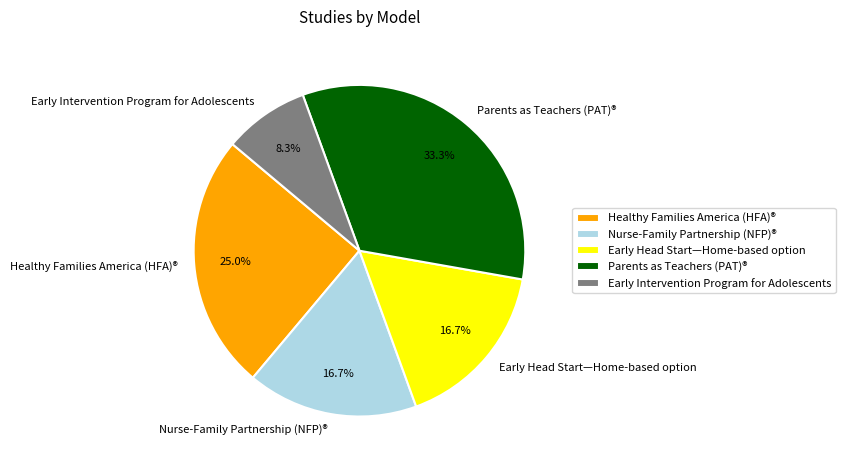

Combined, what portion of the pie is Parents as Teachers (PAT)® and Nurse-Family Partnership (NFP)®?

50.0%